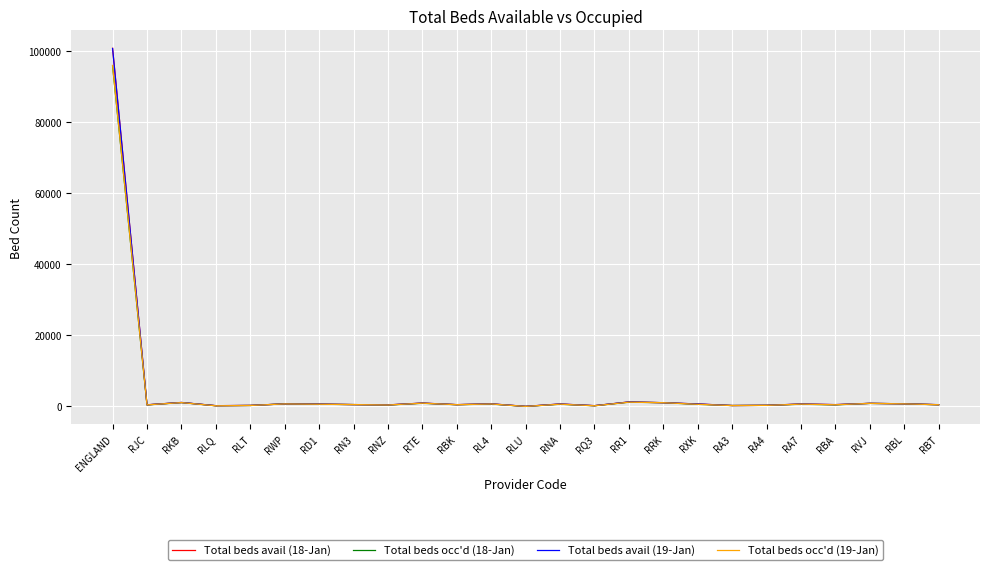

At how many categories does at least one series exceed 48874?

1